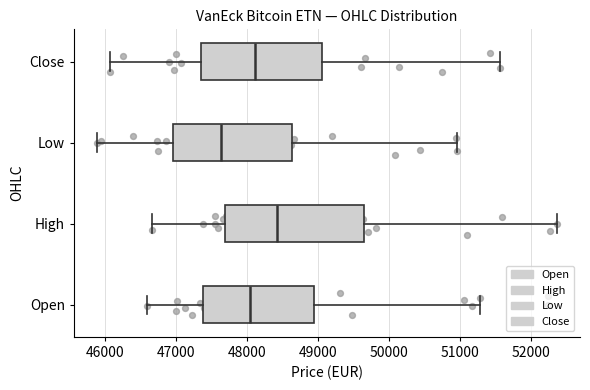

Reading bottom to top, transcribe this box plot: for each box, give where its median line is, the range the box spans, and where its two whiskers end, as read against the x-axis. The values are not printed on the chart, so give them approximately, as read against the axis.

Open: median 48000, box 47400 to 48900, whiskers 46600 to 51300
High: median 48400, box 47700 to 49600, whiskers 46700 to 52400
Low: median 47600, box 47000 to 48600, whiskers 45900 to 51000
Close: median 48100, box 47300 to 49100, whiskers 46100 to 51600